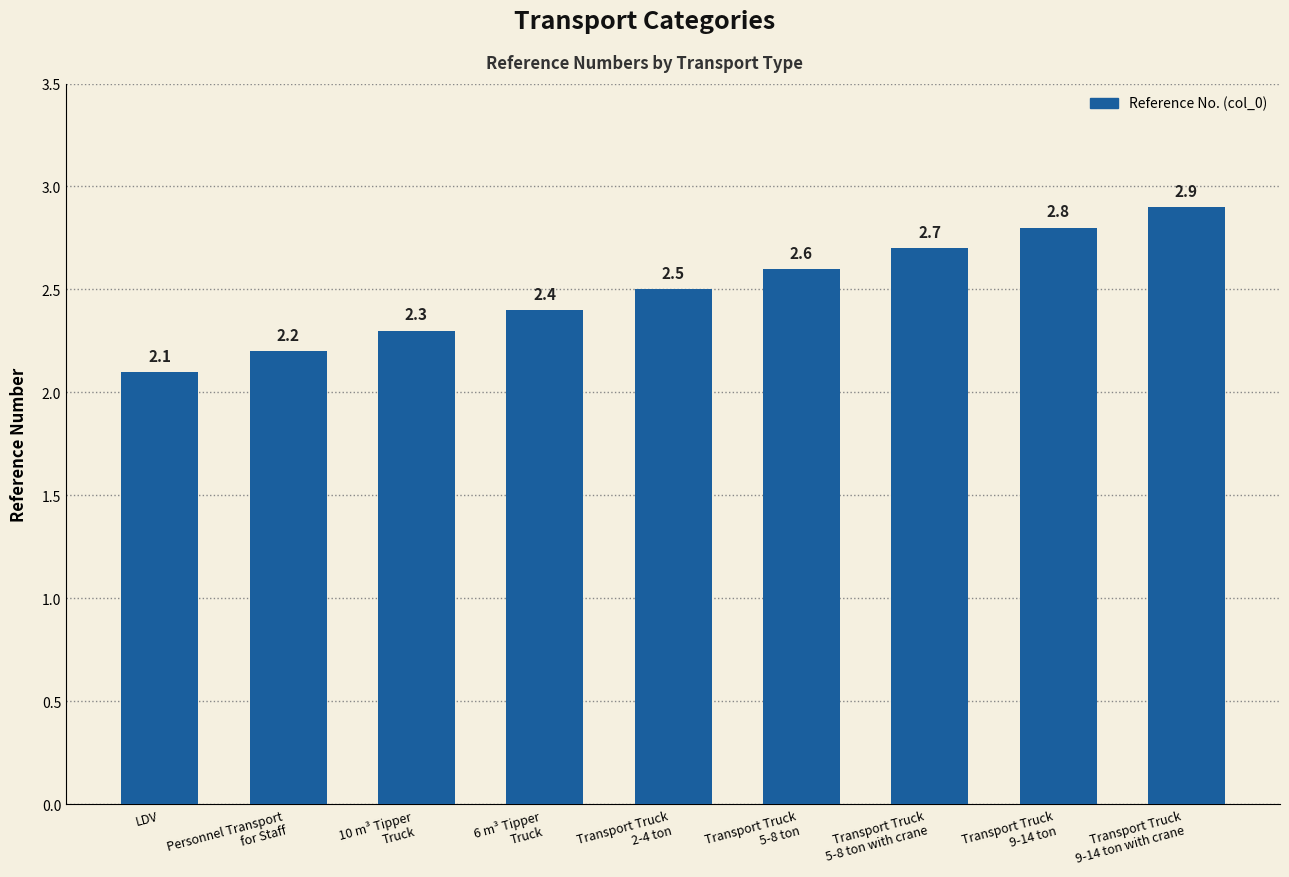

Rank the categories by value from highest to lowest.

Transport Truck
9-14 ton with crane, Transport Truck
9-14 ton, Transport Truck
5-8 ton with crane, Transport Truck
5-8 ton, Transport Truck
2-4 ton, 6 m³ Tipper
Truck, 10 m³ Tipper
Truck, Personnel Transport
for Staff, LDV